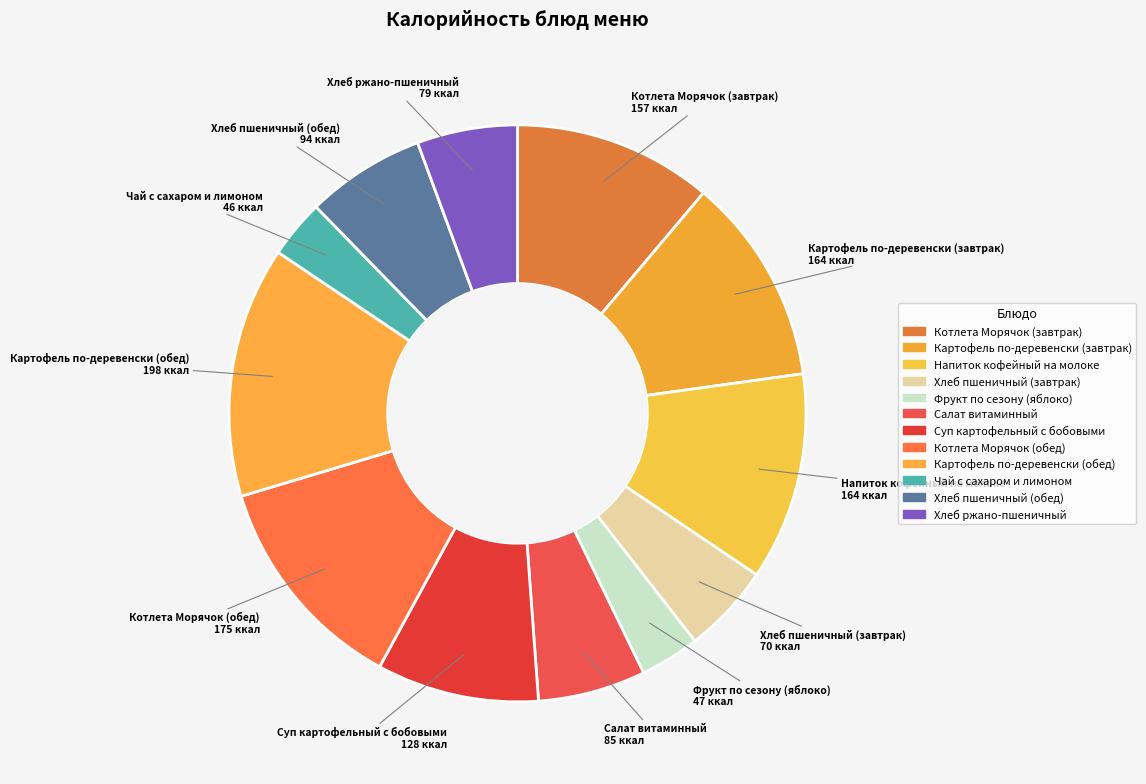

Which slice is the smallest?

Чай с сахаром и лимоном